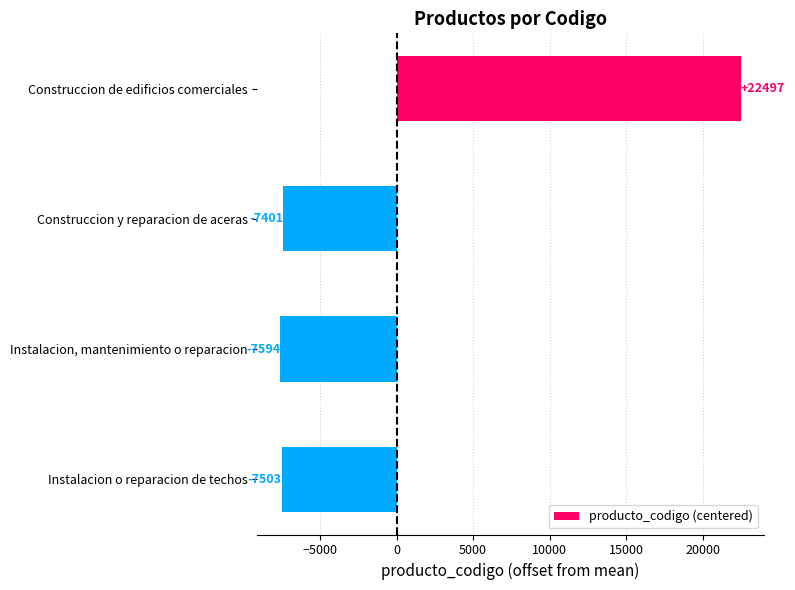

The value at Instalacion o reparacion de techos is -7502.8. True or false?

True